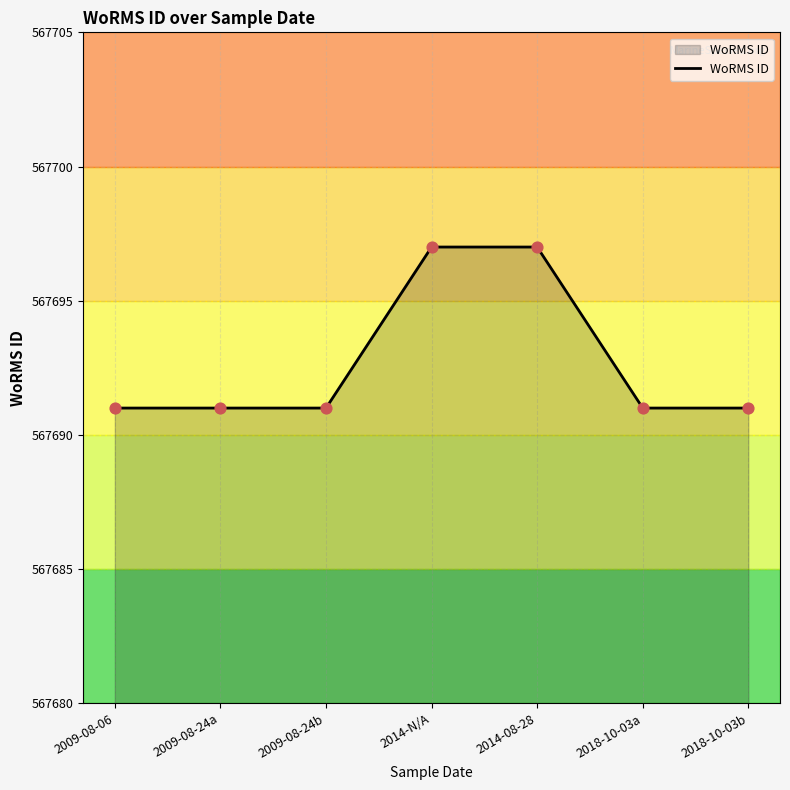

Between 2009-08-24b and 2014-N/A, which is larger?

2014-N/A